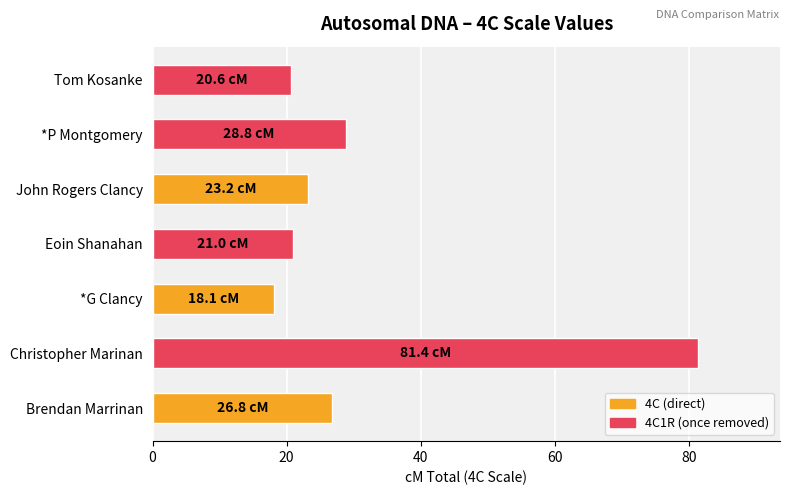

Which category has the lowest value across all series?

*G Clancy